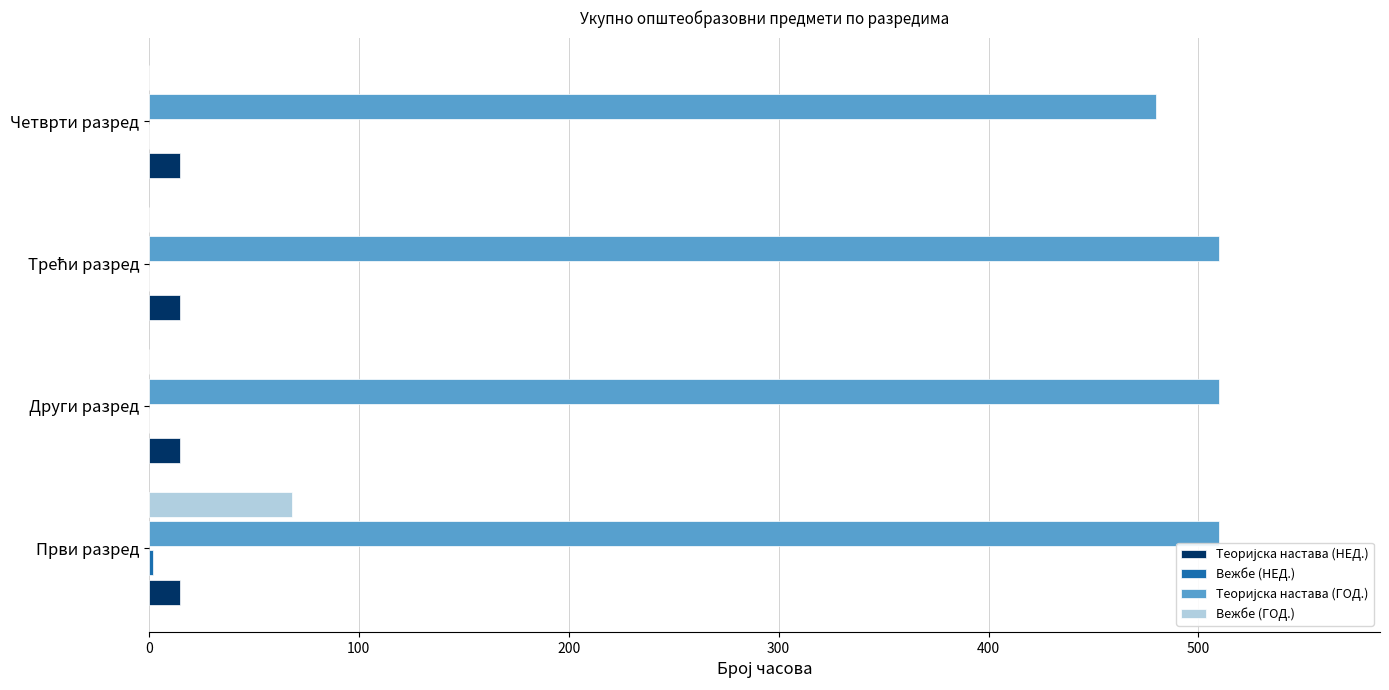

What is the total value across all series at Четврти разред?

495